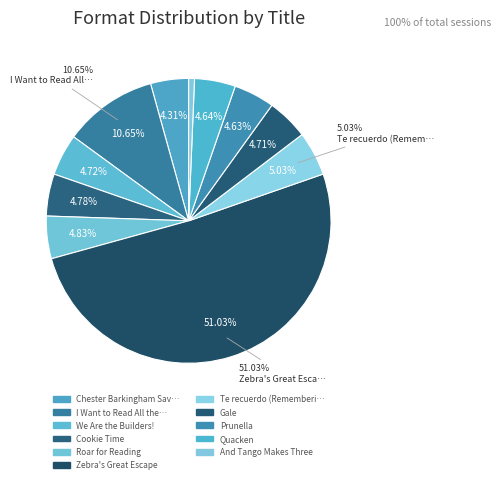

To the nearest percent, what is the combined percentage of Te recuerdo (Remembering) and Gale?

10%